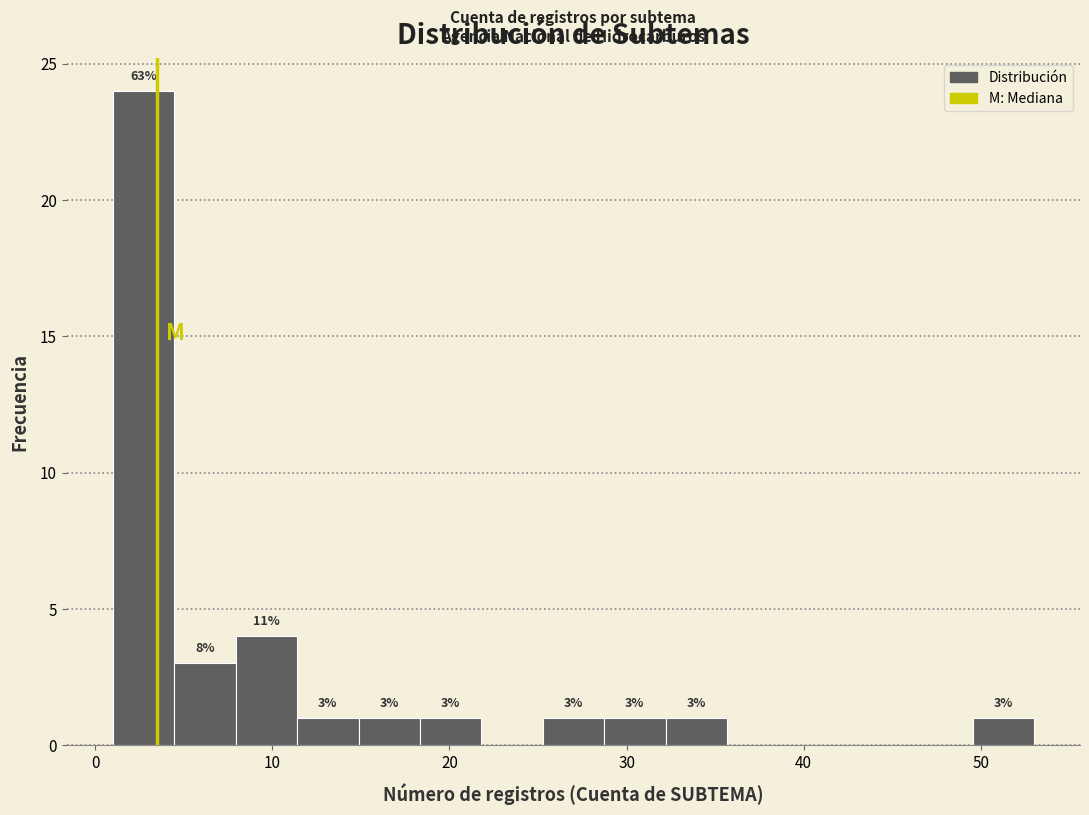

Around what value on the x-axis is the tallest bar? Give the approximate position of its centre, as read against the axis.

3